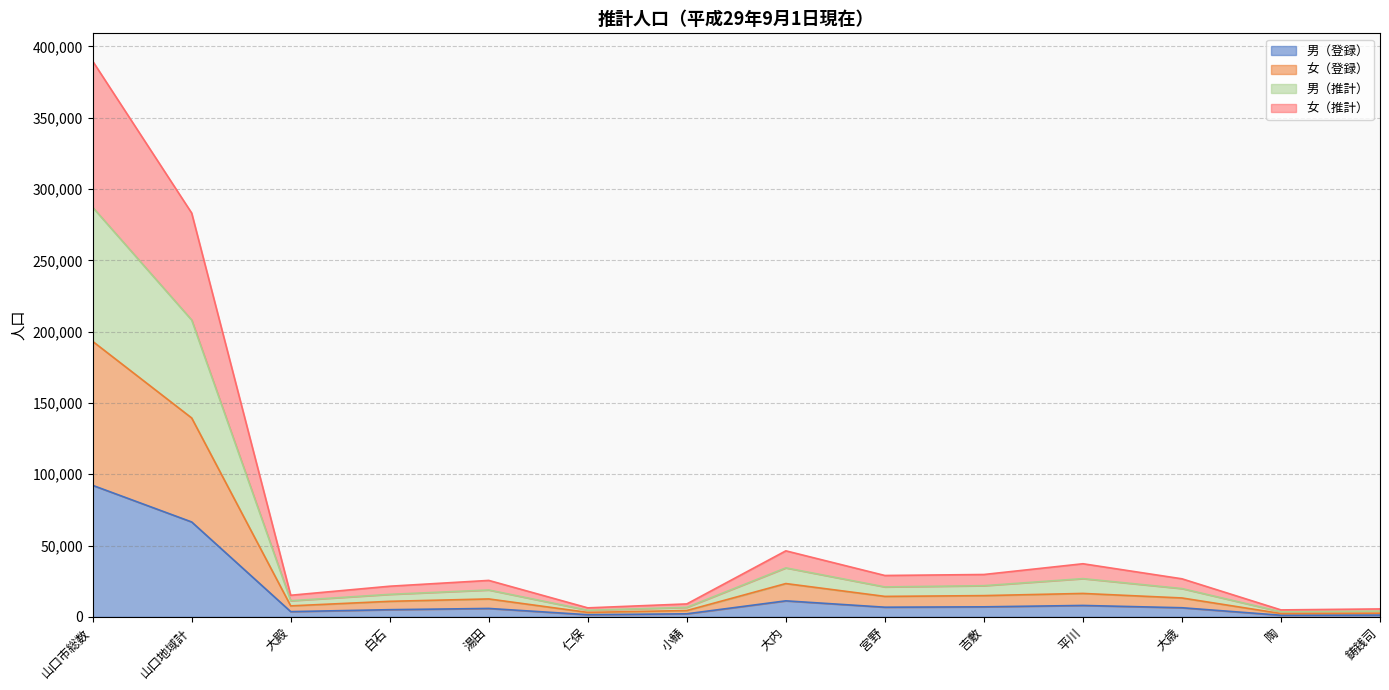

At 大歳, list the series in order from smallest to largest.

男（登録）, 女（登録）, 女（推計）, 男（推計）